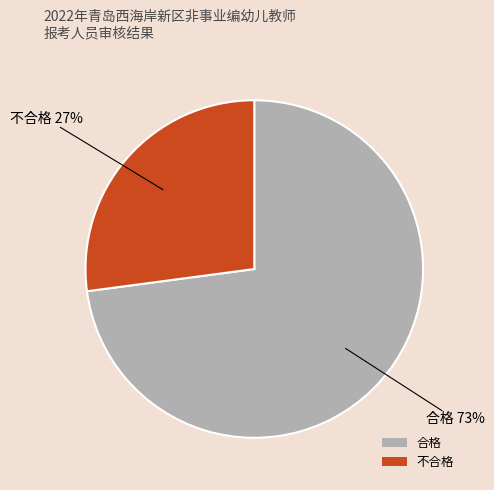

Do 不合格 and 合格 together represent more than half of the pie?

Yes